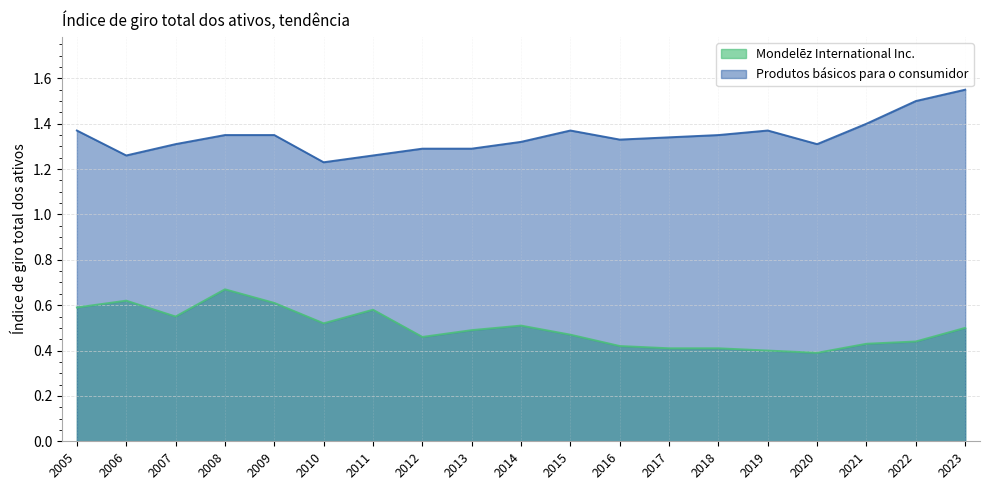

What is the value of the Produtos básicos para o consumidor point at the 9th from the left?

1.3